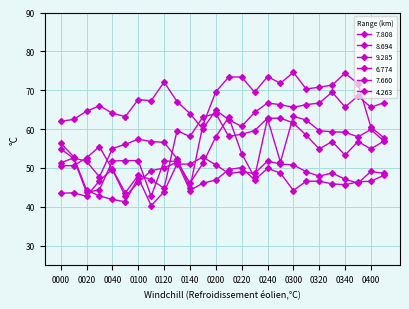

At how many categories does at least one series exceed 67?

16